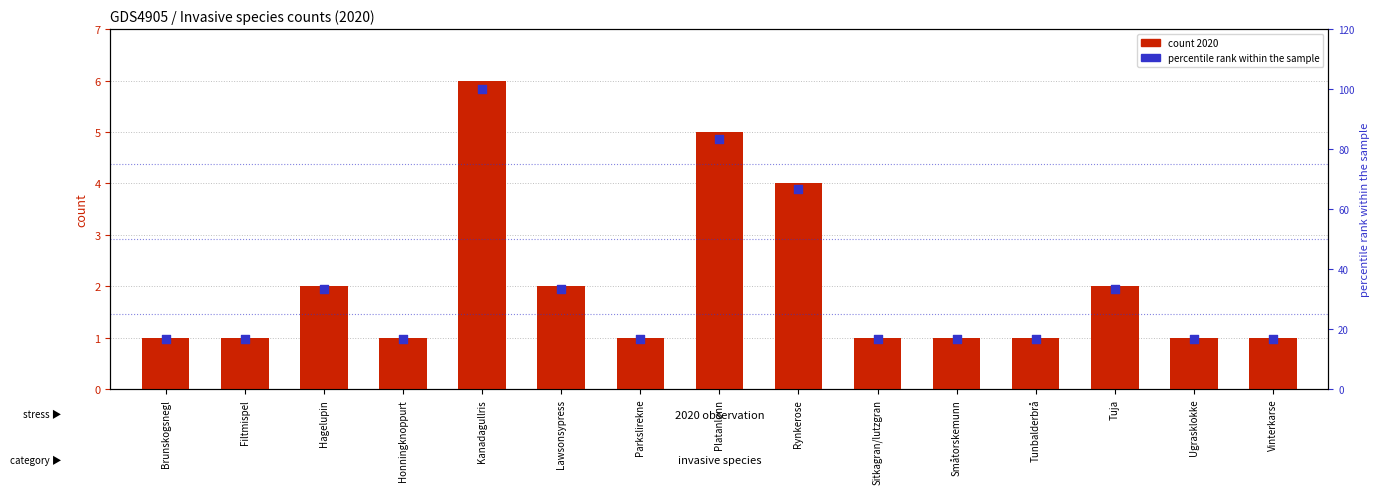

What is the total value across all series at Platanlønn?

88.3